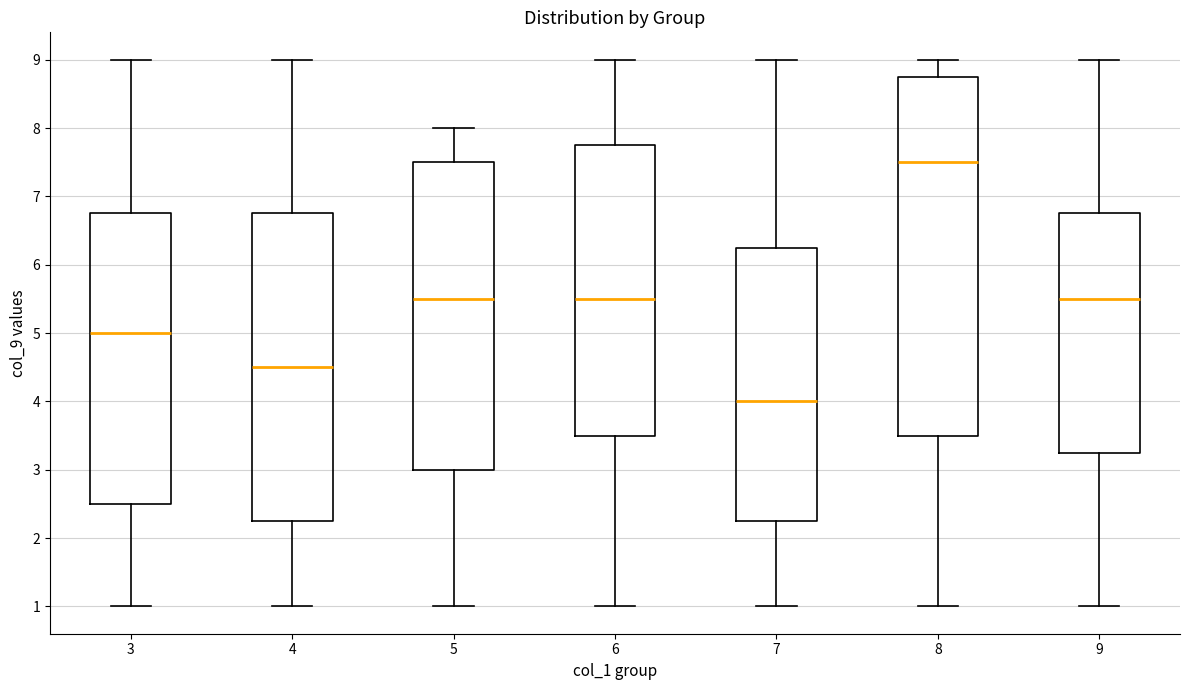

Reading left to right, transcribe this box plot: for each box, give where its median line is, the range the box spans, and where its two whiskers end, as read against the y-axis. The values are not printed on the chart, so give them approximately, as read against the axis.

3: median 5.0, box 2.5 to 6.8, whiskers 1.0 to 9.0
4: median 4.5, box 2.3 to 6.8, whiskers 1.0 to 9.0
5: median 5.5, box 3.0 to 7.5, whiskers 1.0 to 8.0
6: median 5.5, box 3.5 to 7.8, whiskers 1.0 to 9.0
7: median 4.0, box 2.3 to 6.3, whiskers 1.0 to 9.0
8: median 7.5, box 3.5 to 8.8, whiskers 1.0 to 9.0
9: median 5.5, box 3.3 to 6.8, whiskers 1.0 to 9.0